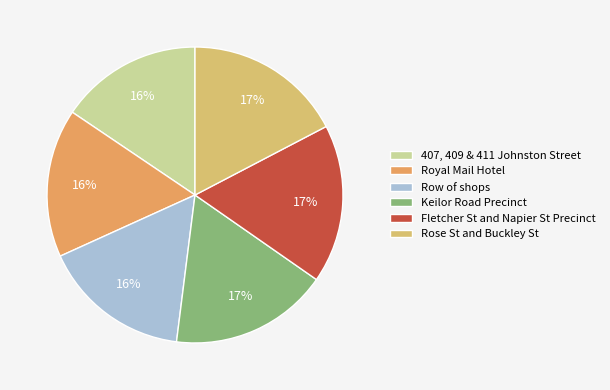

Count the number of slices in the pie.

6